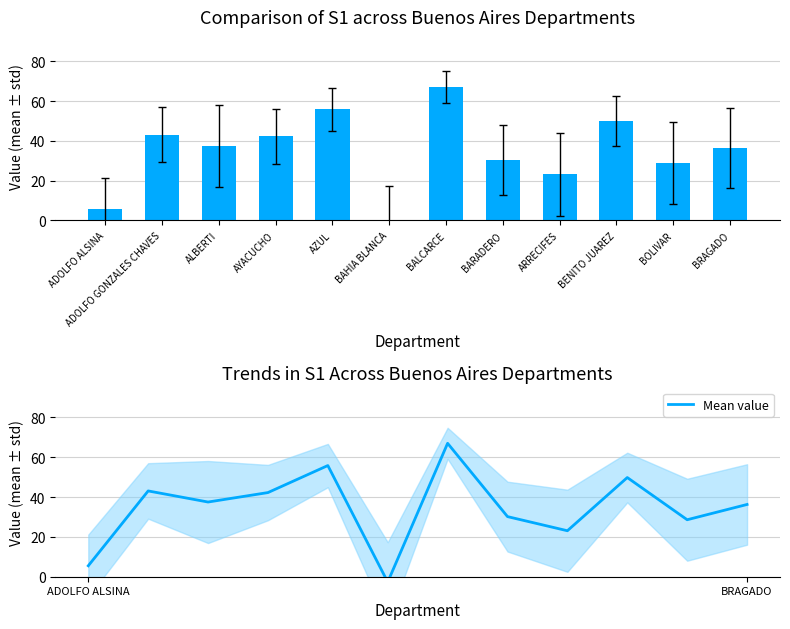

What is the difference between the values at ADOLFO ALSINA and ADOLFO GONZALES CHAVES?

37.6